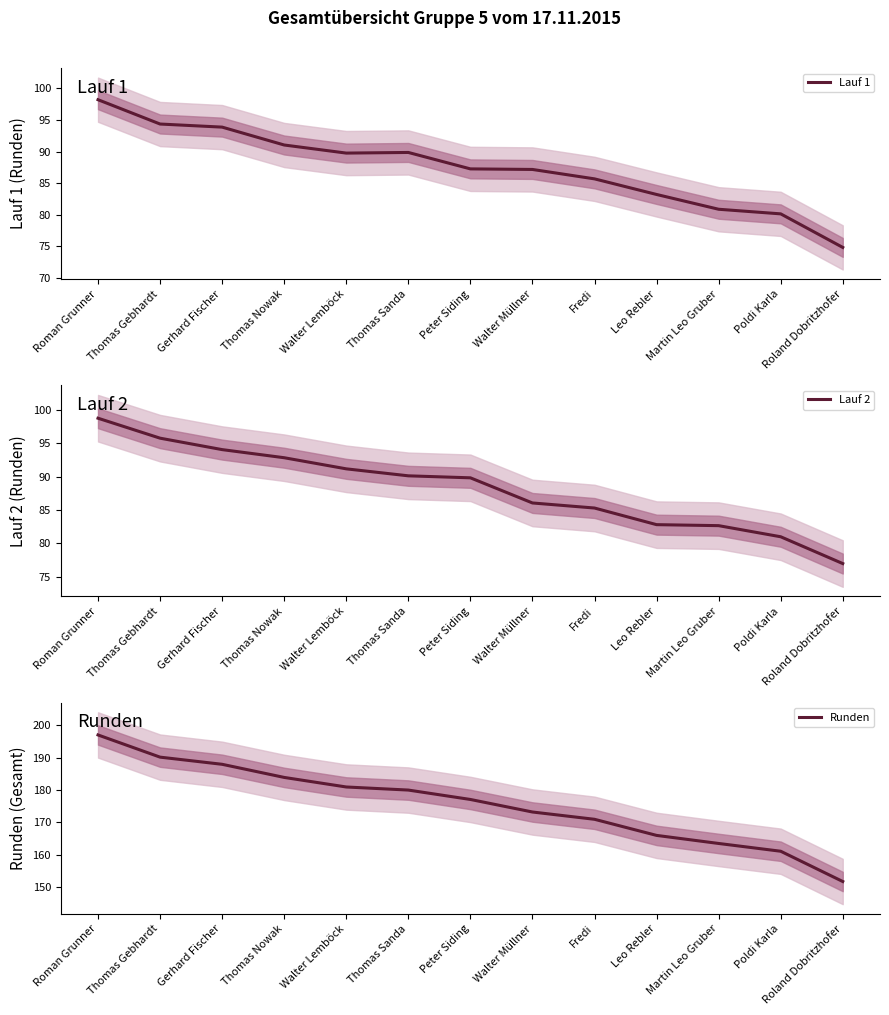

At which label does Runden first exceed 177?

Roman Grunner